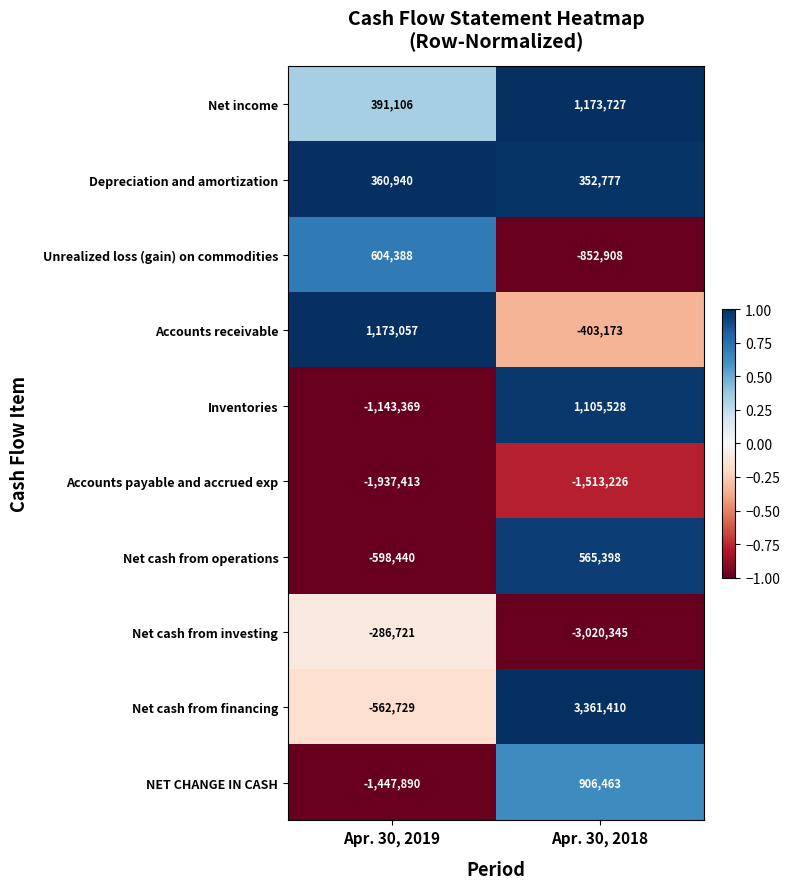

How many data points in Accounts receivable are less than 1173057?

1